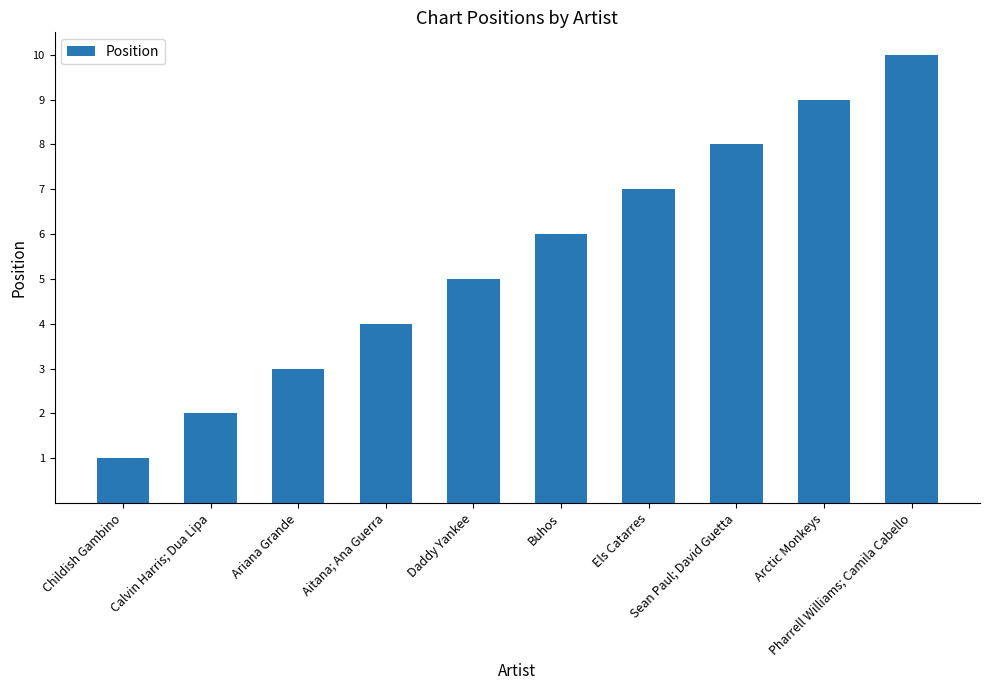

The chart shows a value of 4 at Arctic Monkeys. True or false?

False